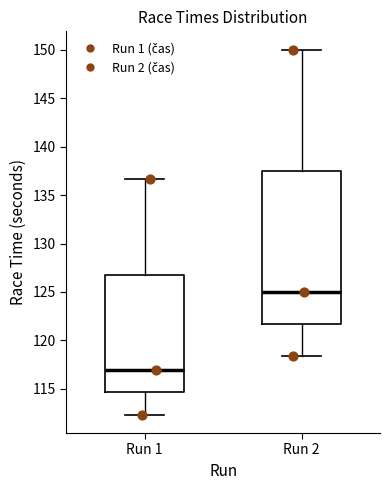

Reading left to right, transcribe this box plot: for each box, give where its median line is, the range the box spans, and where its two whiskers end, as read against the y-axis. The values are not printed on the chart, so give them approximately, as read against the axis.

Run 1: median 117.0, box 114.5 to 127.0, whiskers 112.5 to 136.5
Run 2: median 125.0, box 121.5 to 137.5, whiskers 118.5 to 150.0